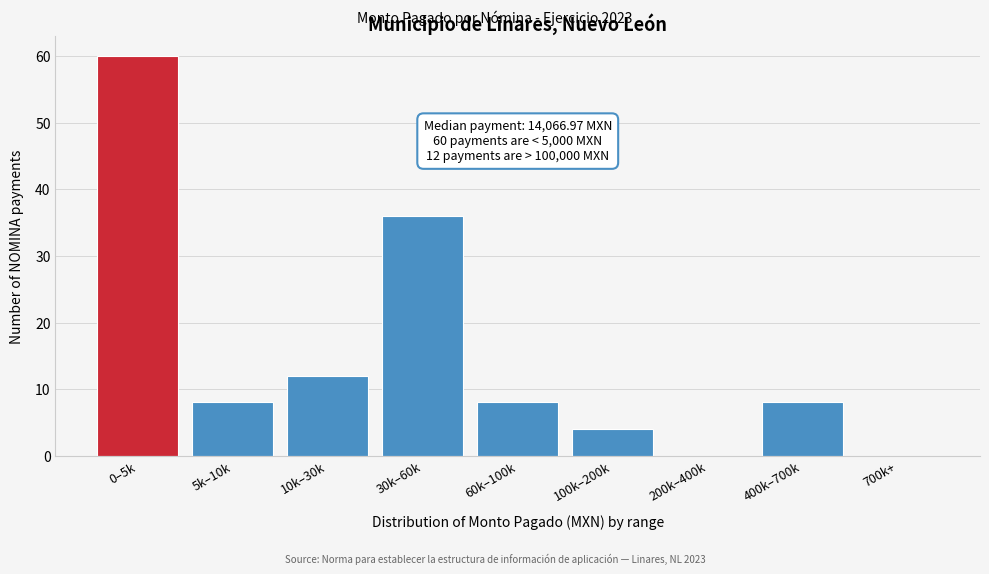

Reading right to left, list all the values displayed in this chart.

700k+=0	400k–700k=8	200k–400k=0	100k–200k=4	60k–100k=8	30k–60k=36	10k–30k=12	5k–10k=8	0–5k=60